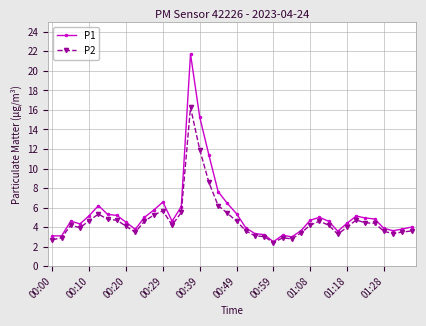

What is the highest value of the P2 series?

16.3